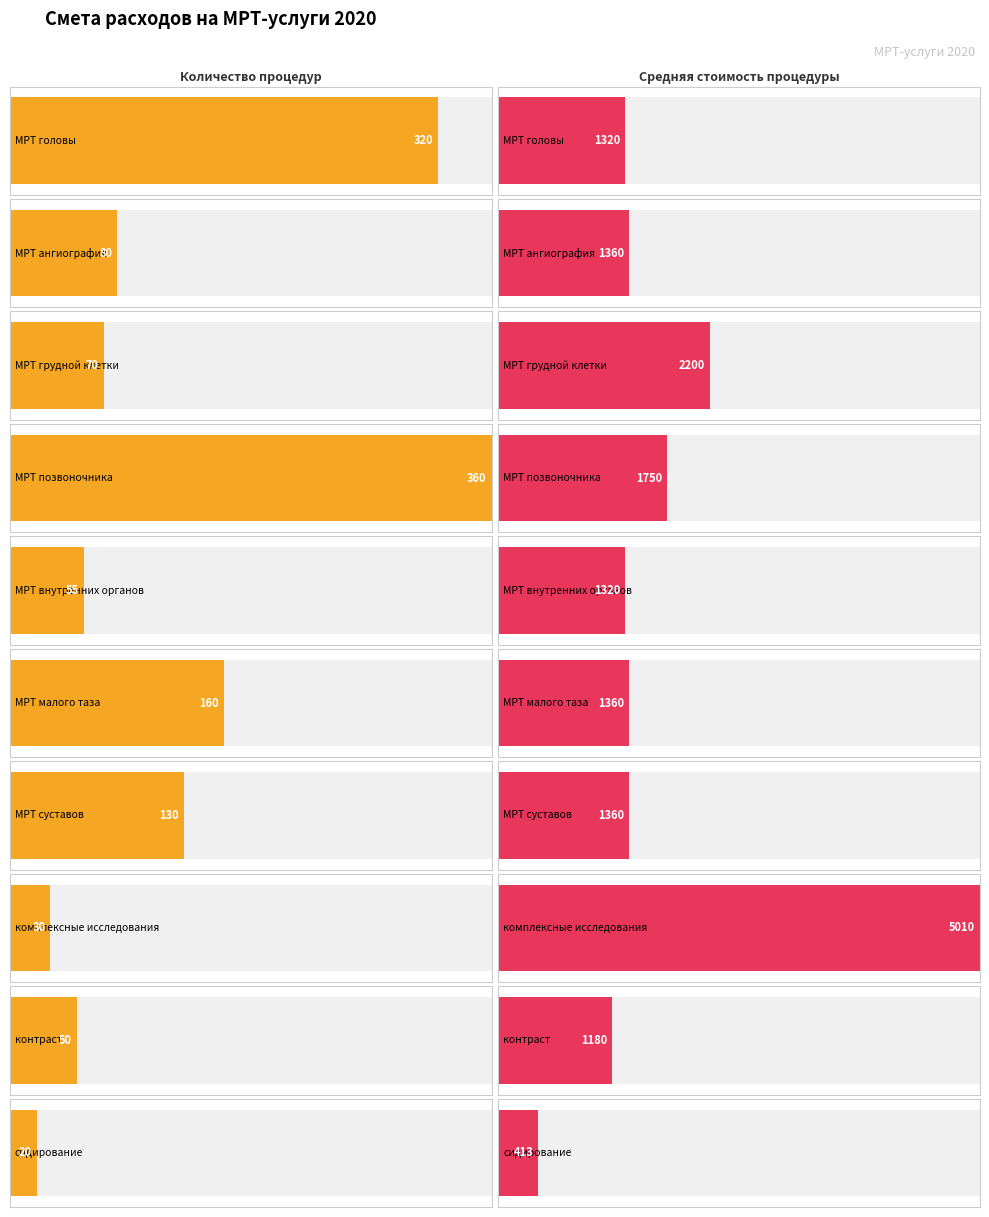

What position from the right is МРТ суставов?

4